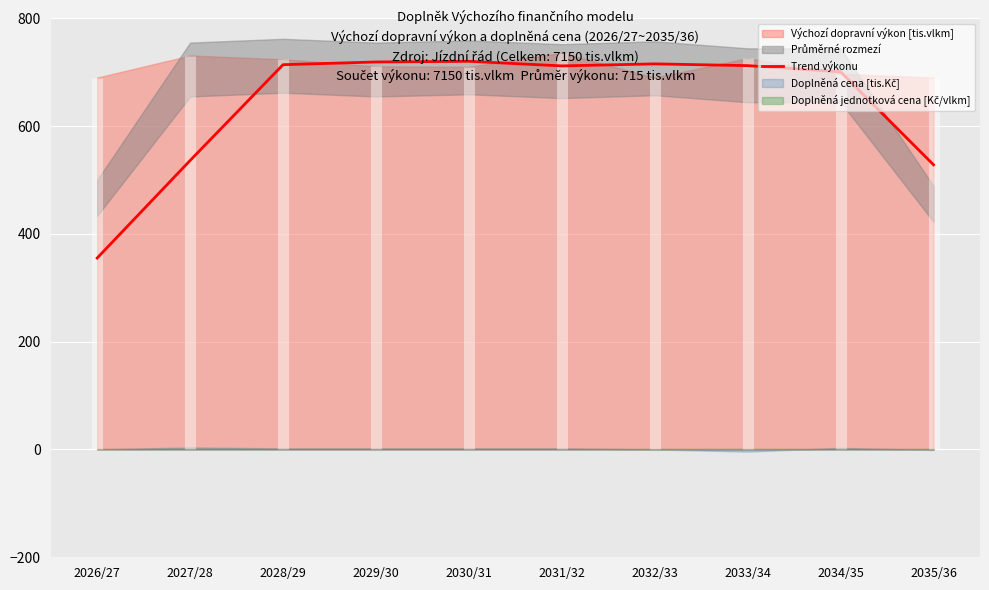

The chart shows a value of 490.8 at 2028/29. True or false?

False